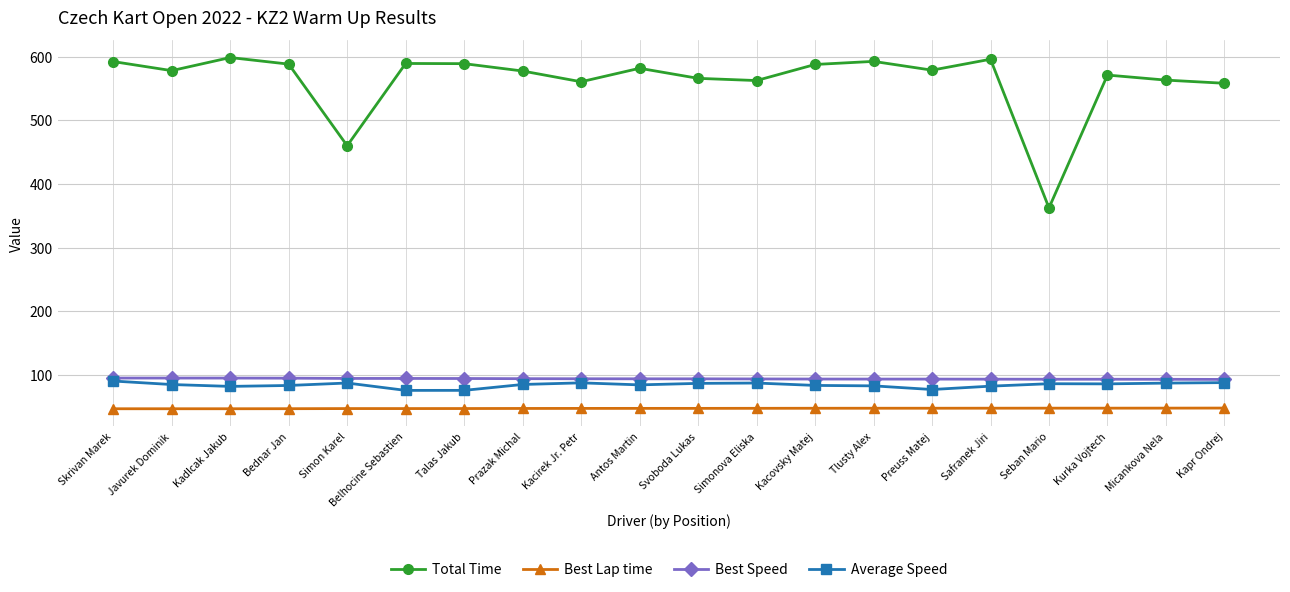

The Total Time series shows 577.3 at Prazak Michal. True or false?

True